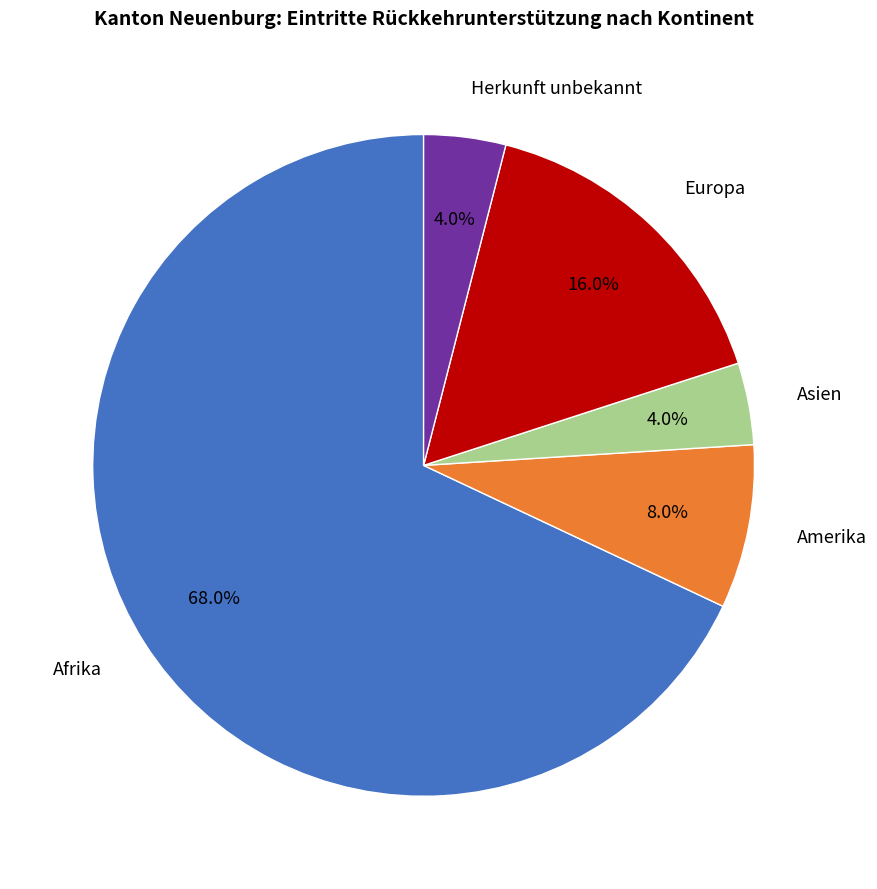

Is there any slice that represents more than half of the pie?

Yes